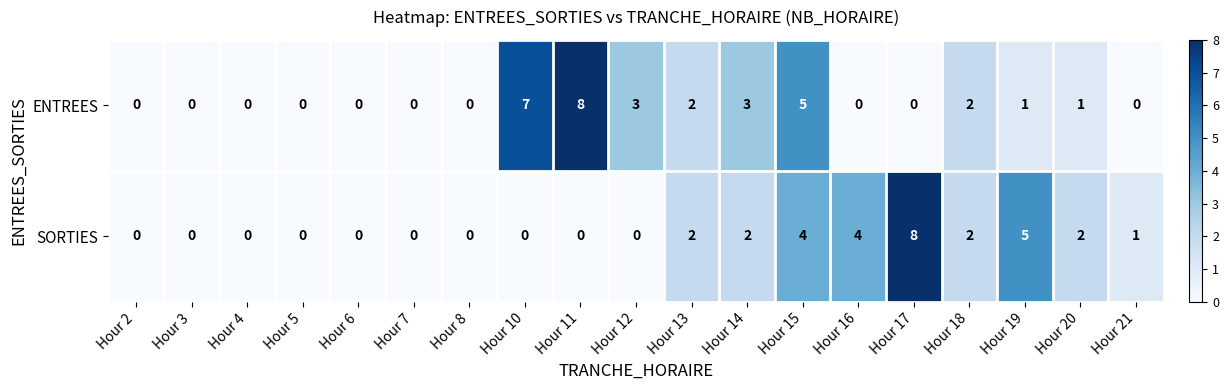

True or false: SORTIES has a value of 0 at Hour 21.

False